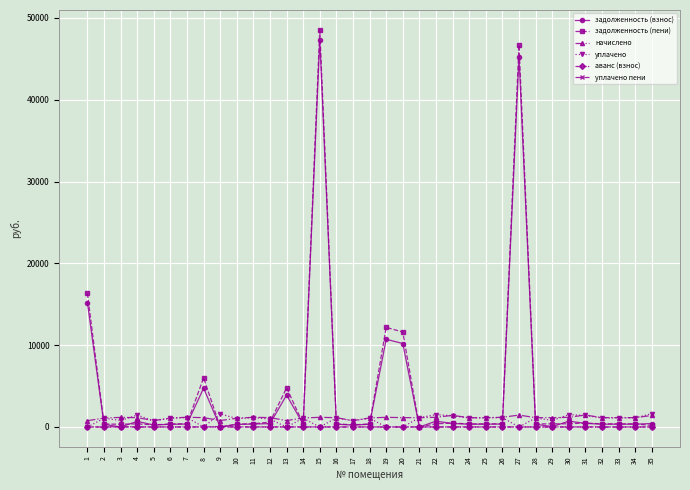

Count the number of data series in this chart.

6